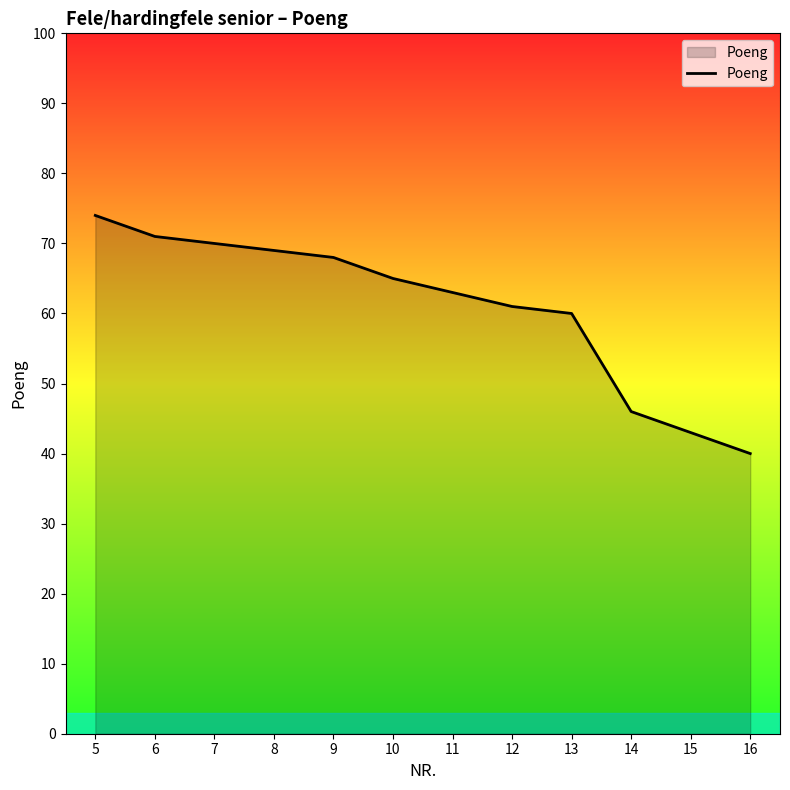

Approximately how many times larger is the value at 14 compared to 6?

0.6